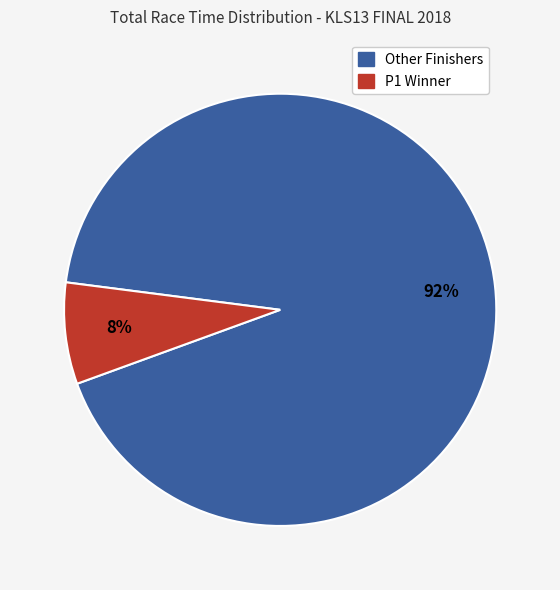

Does any single category account for the majority?

Yes